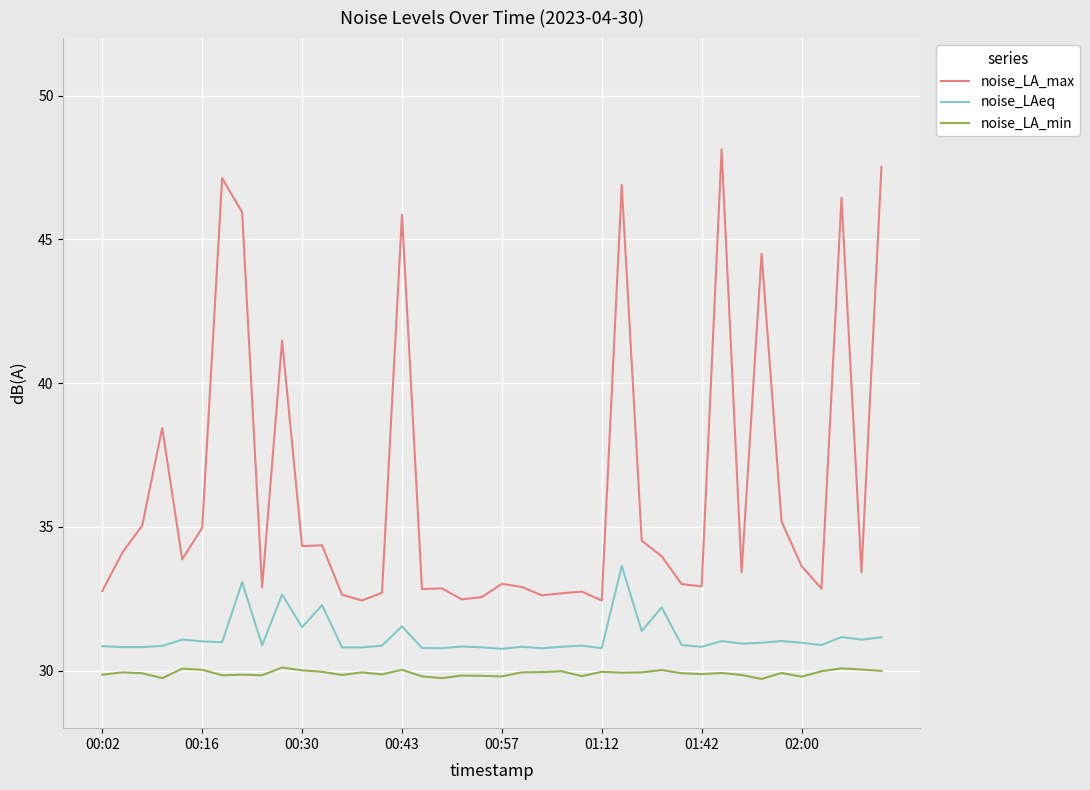

Rank the series by their average value, from lowest to highest.

noise_LA_min, noise_LAeq, noise_LA_max